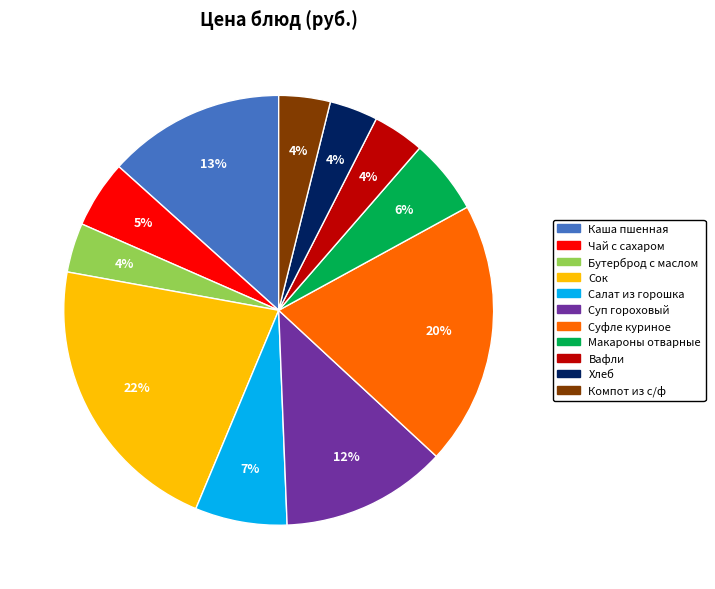

To the nearest percent, what is the average slice percentage?

9%